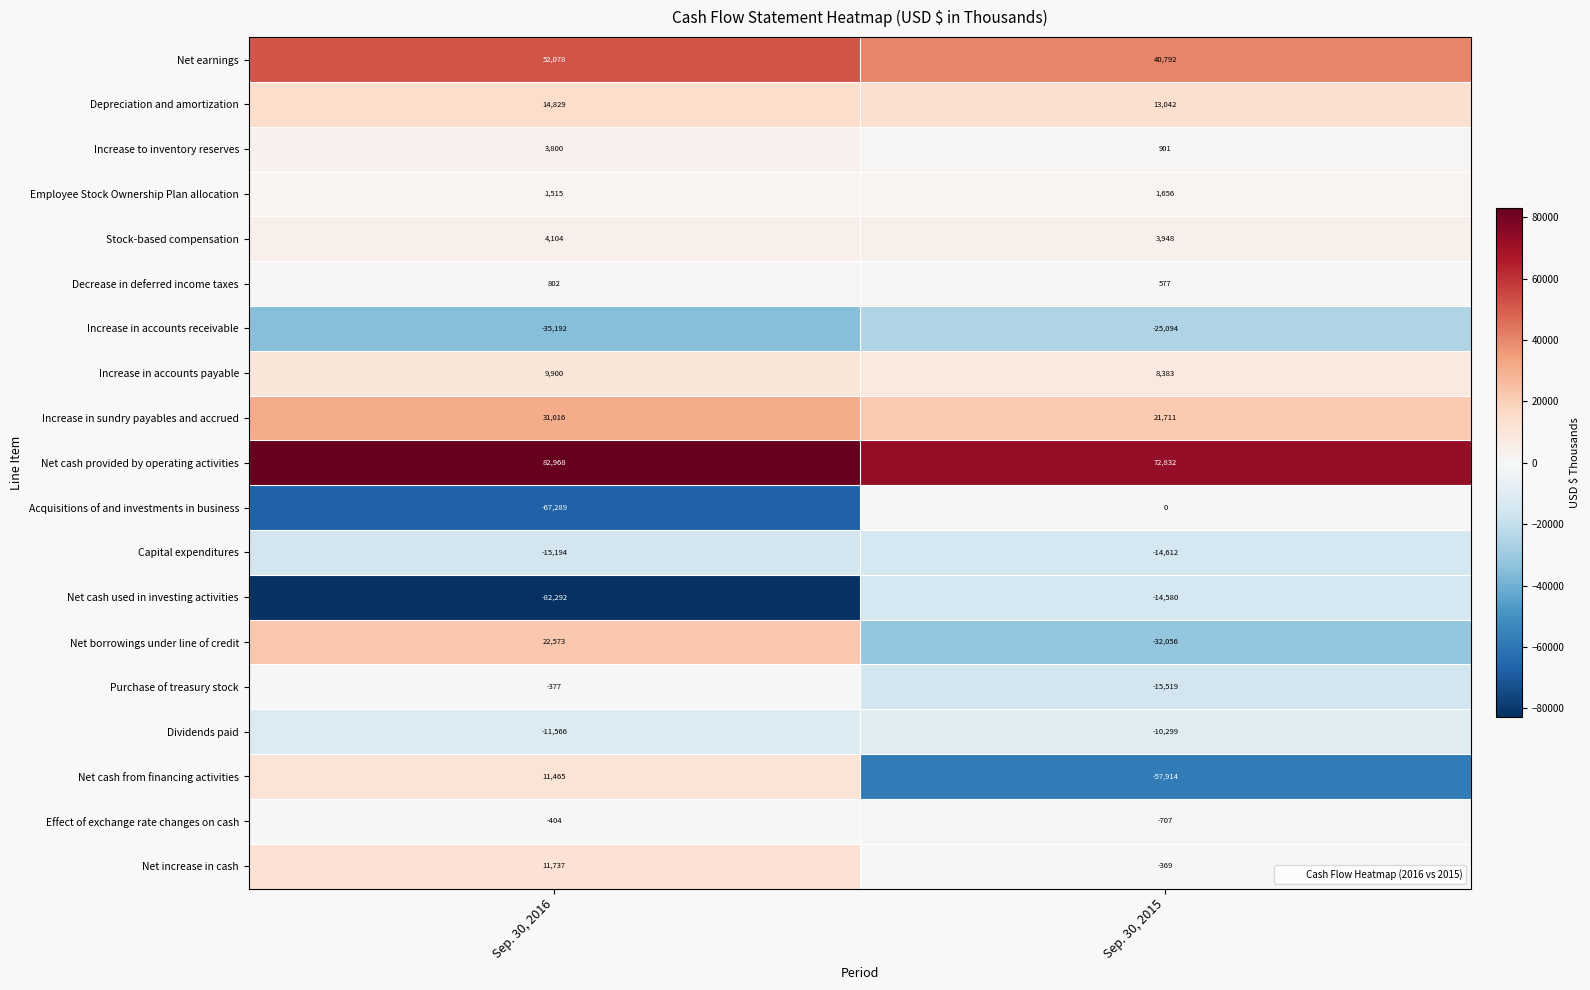

What is the smallest value displayed?

-82292